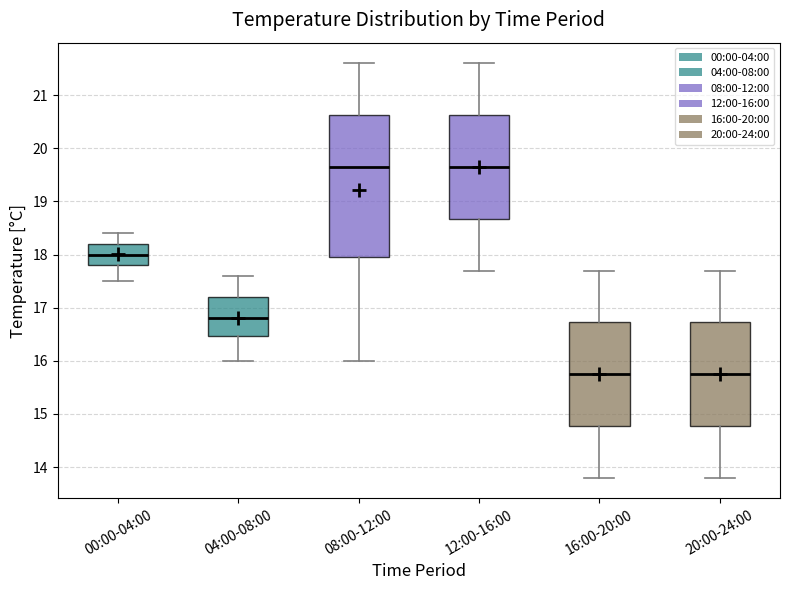

Reading left to right, transcribe this box plot: for each box, give where its median line is, the range the box spans, and where its two whiskers end, as read against the y-axis. The values are not printed on the chart, so give them approximately, as read against the axis.

00:00-04:00: median 18.0, box 17.8 to 18.2, whiskers 17.5 to 18.4
04:00-08:00: median 16.8, box 16.5 to 17.2, whiskers 16.0 to 17.6
08:00-12:00: median 19.7, box 18.0 to 20.6, whiskers 16.0 to 21.6
12:00-16:00: median 19.7, box 18.7 to 20.6, whiskers 17.7 to 21.6
16:00-20:00: median 15.8, box 14.8 to 16.7, whiskers 13.8 to 17.7
20:00-24:00: median 15.8, box 14.8 to 16.7, whiskers 13.8 to 17.7